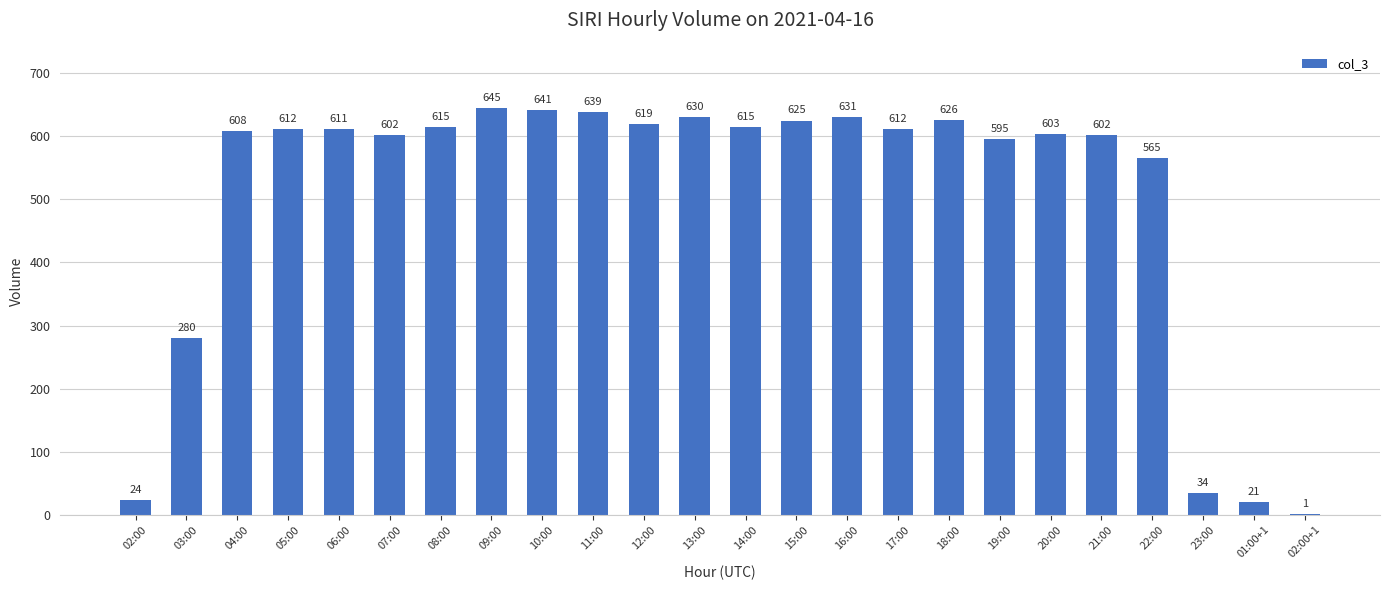

Reading left to right, list all the values displayed in this chart.

02:00=24	03:00=280	04:00=608	05:00=612	06:00=611	07:00=602	08:00=615	09:00=645	10:00=641	11:00=639	12:00=619	13:00=630	14:00=615	15:00=625	16:00=631	17:00=612	18:00=626	19:00=595	20:00=603	21:00=602	22:00=565	23:00=34	01:00+1=21	02:00+1=1